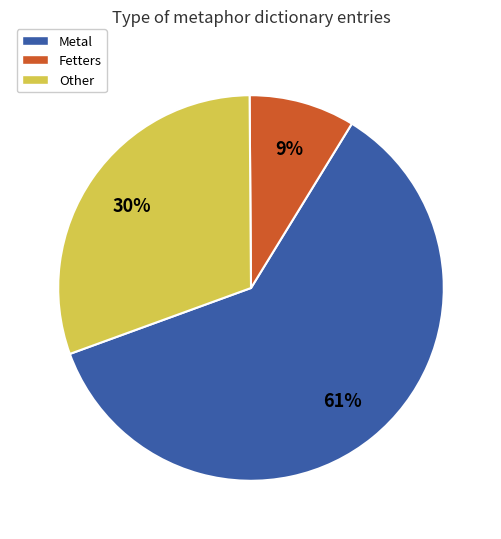

Is there a majority slice in this chart?

Yes